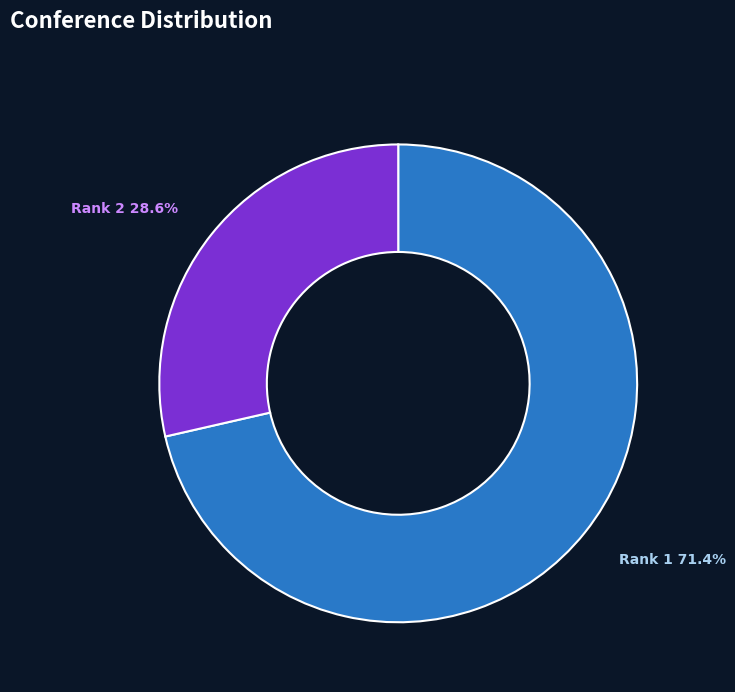

Is there any slice that represents more than half of the pie?

Yes